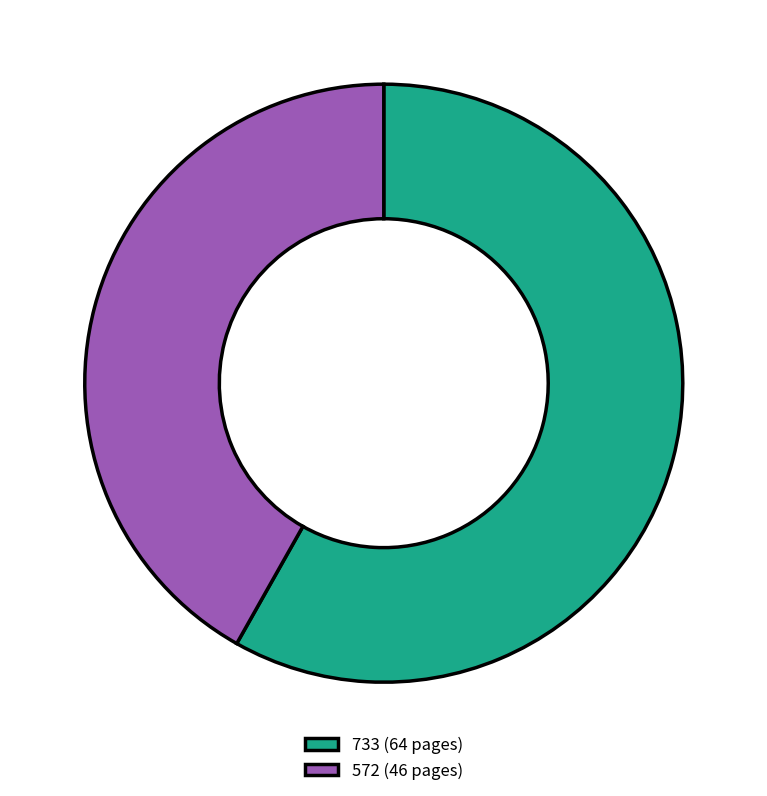

How many segments does this pie chart have?

2